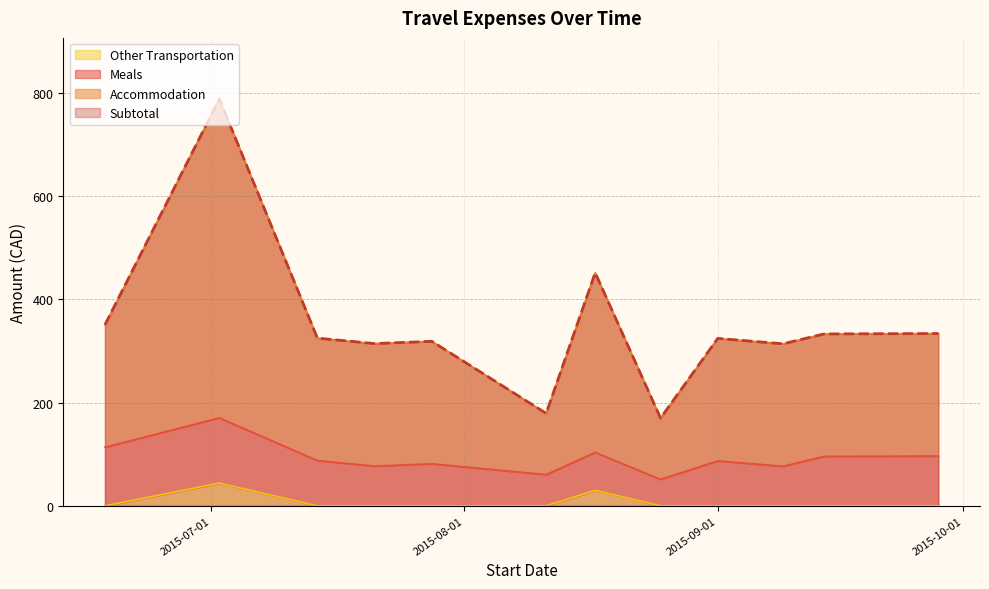

How many categories are shown in the chart?

12